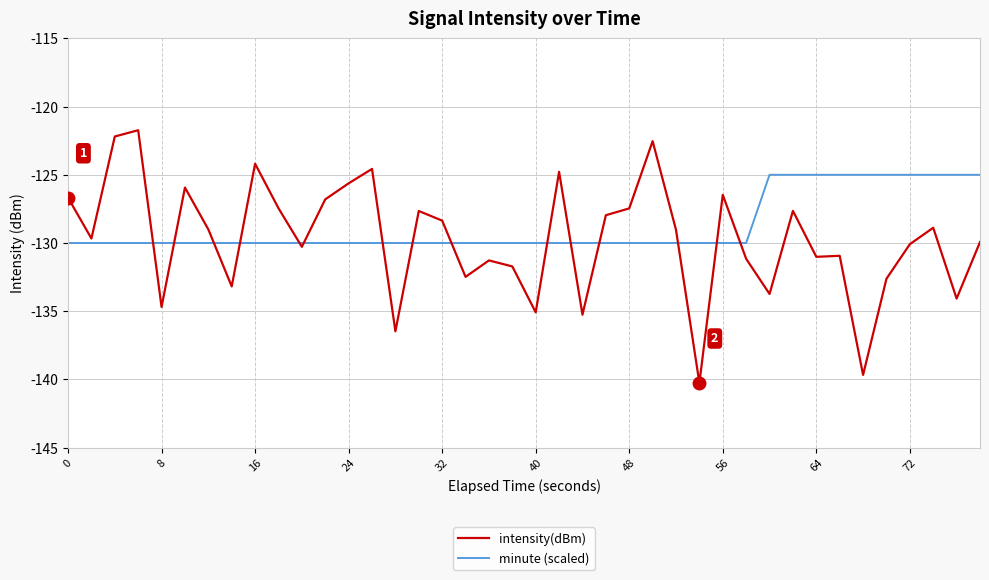

What is the minimum value shown in the chart?

-140.3